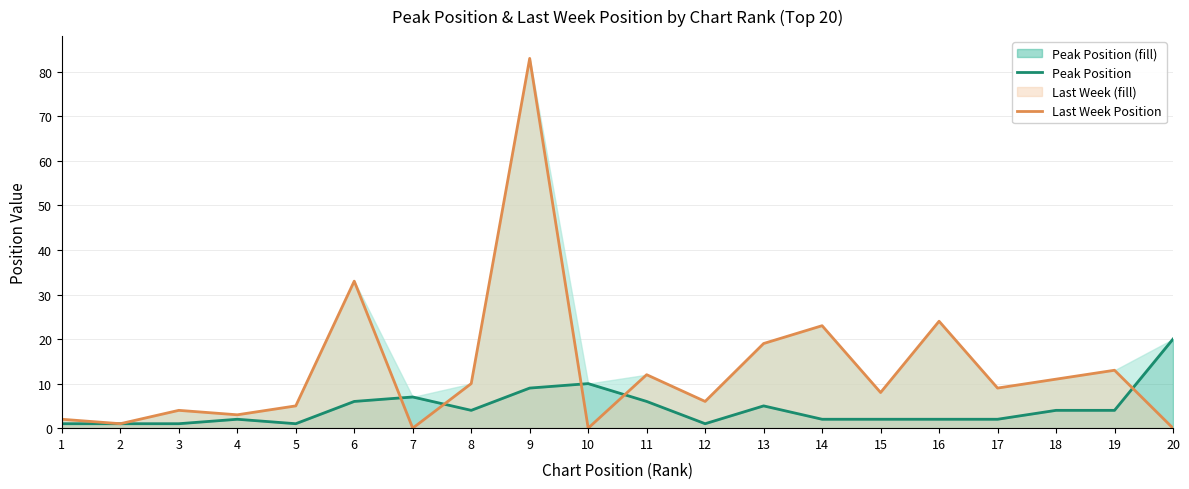

Is it true that Last Week Position equals 7 at 3?

False